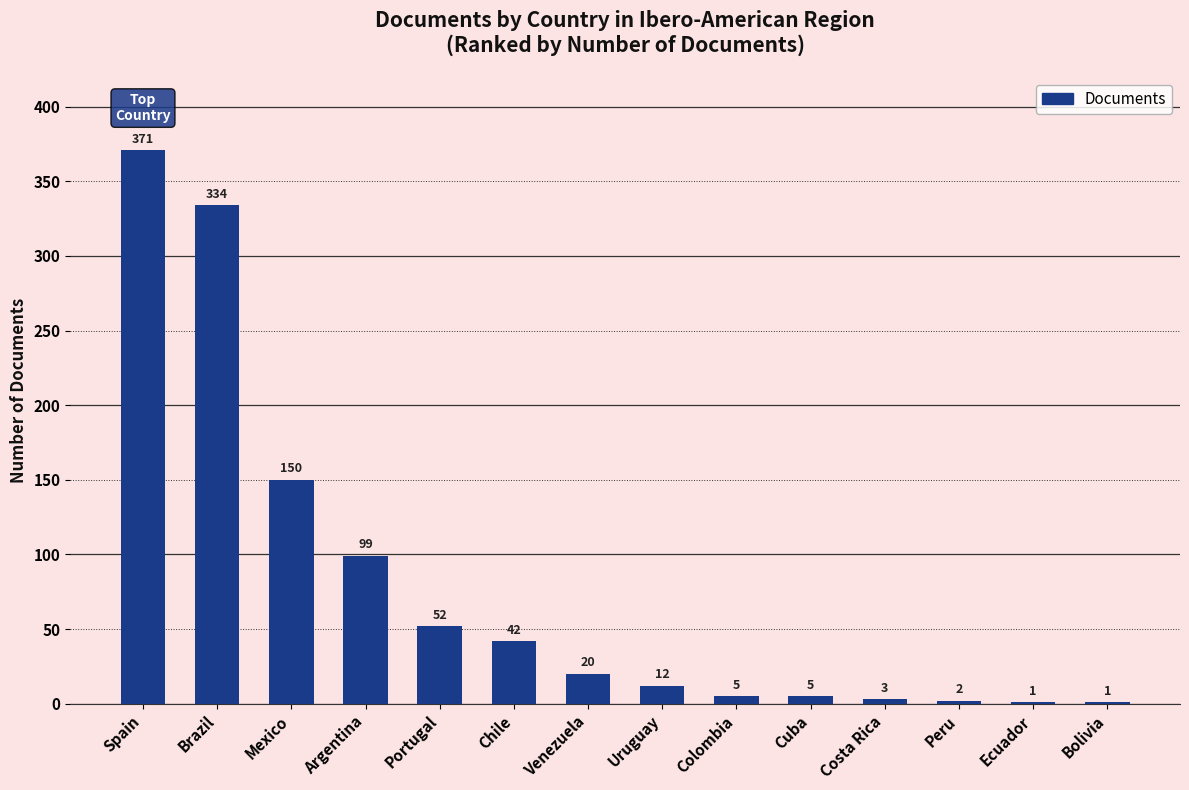

What is the sum of the values at Costa Rica and Brazil?

337